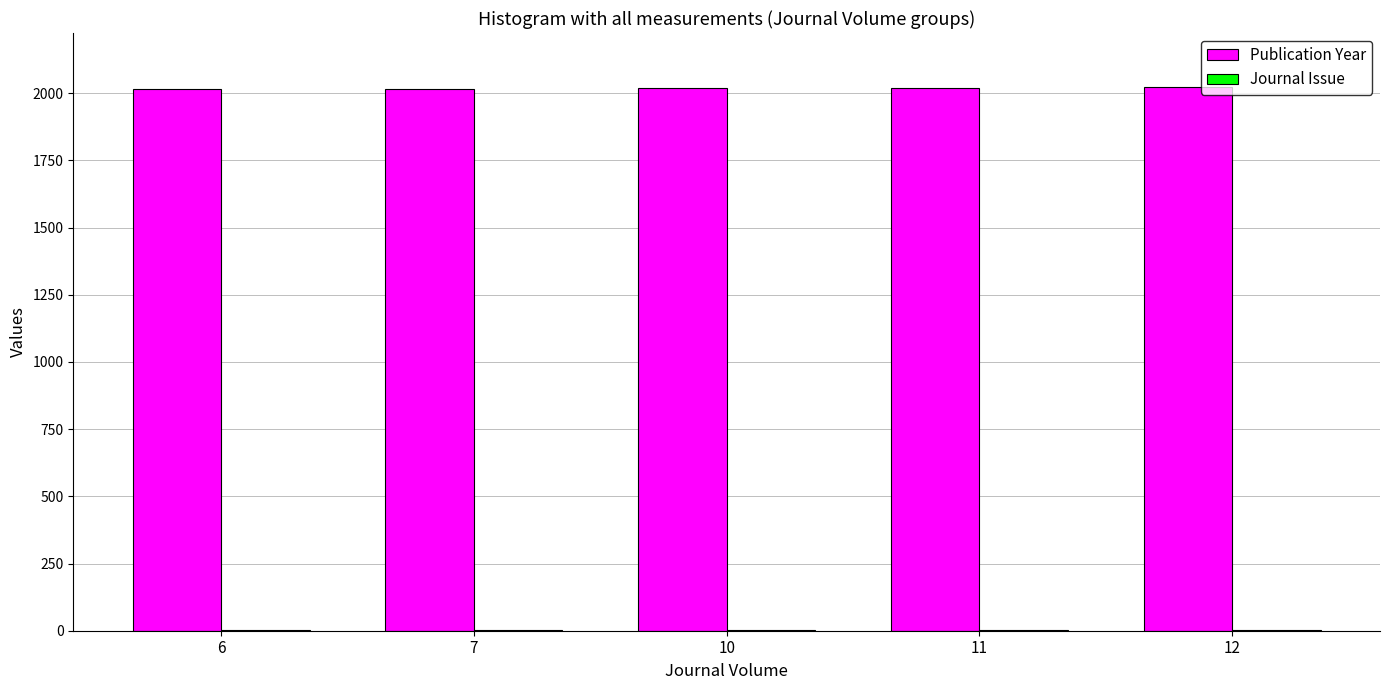

True or false: Publication Year has a value of 2021 at 11.

True